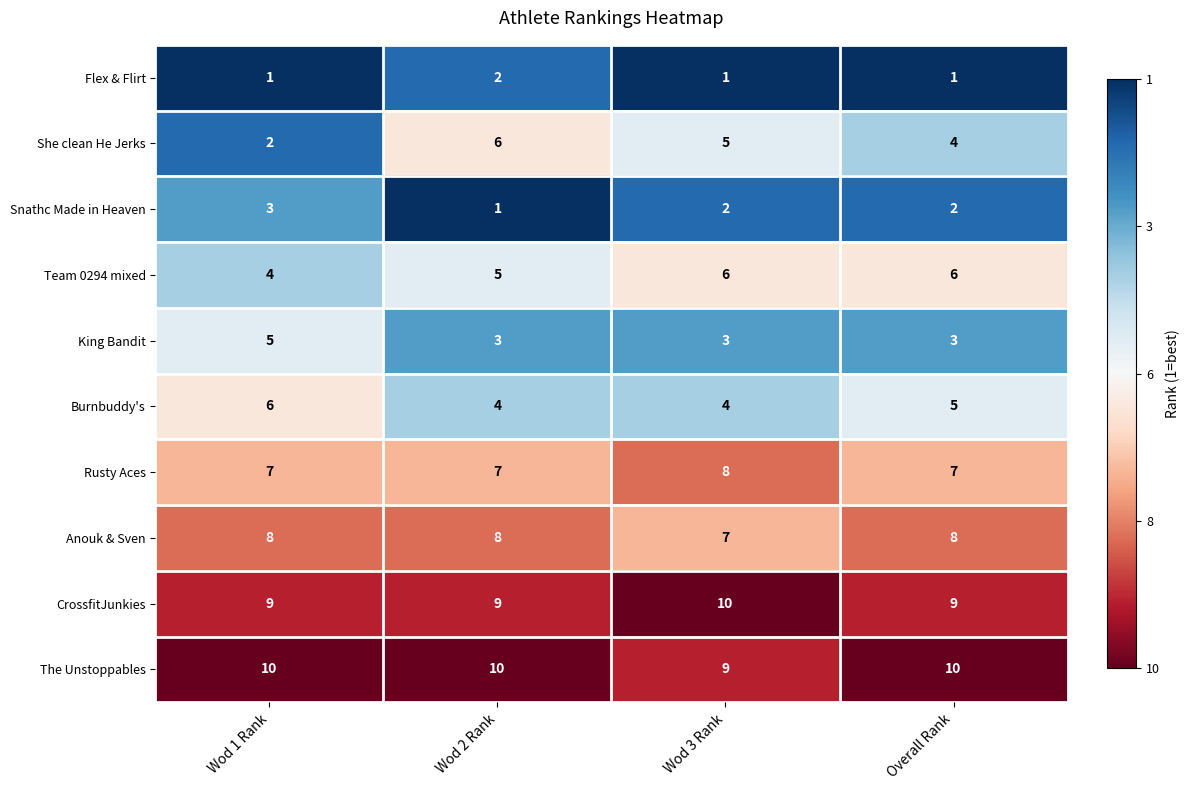

At Wod 3 Rank, list the series in order from largest to smallest.

CrossfitJunkies, The Unstoppables, Rusty Aces, Anouk & Sven, Team 0294 mixed, She clean He Jerks, Burnbuddy's, King Bandit, Snathc Made in Heaven, Flex & Flirt